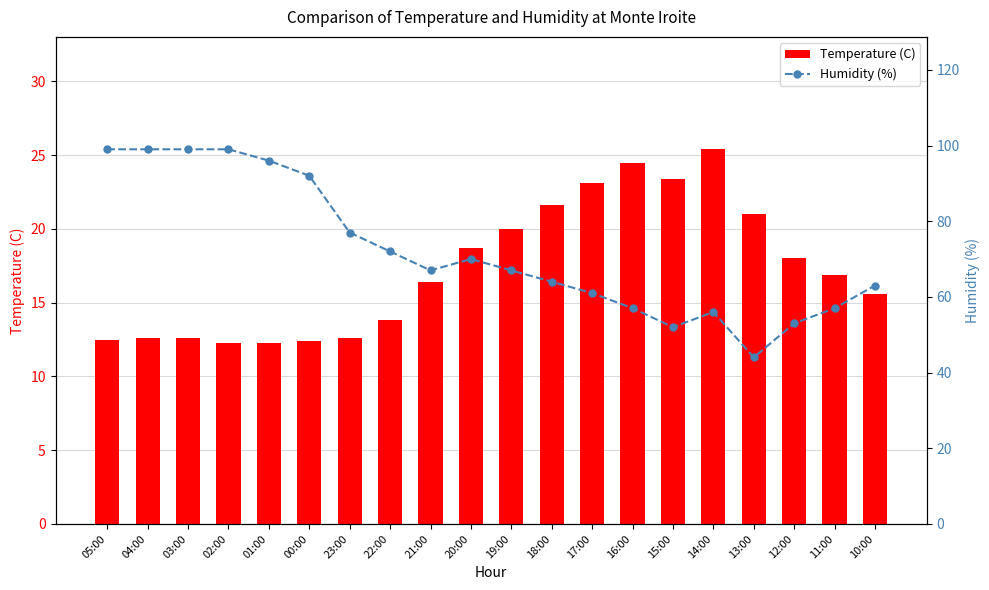

Count the number of categories in the chart.

20